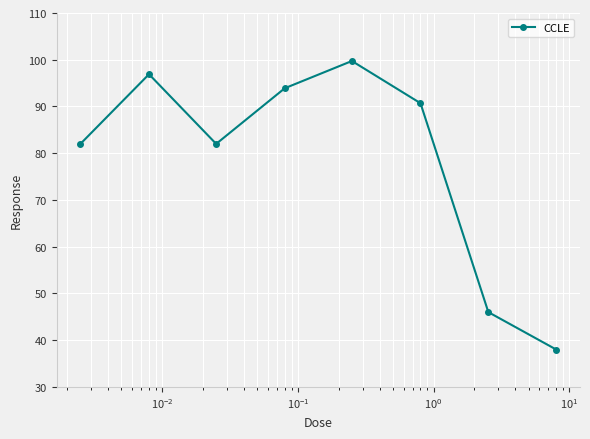

What is the average value?

78.7